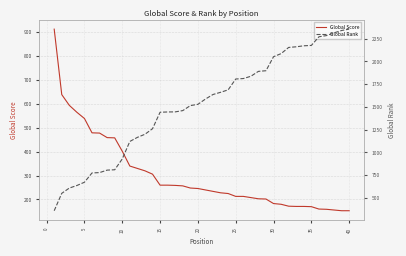

What is the value of the Global Rank point at the 27th from the left?

1837